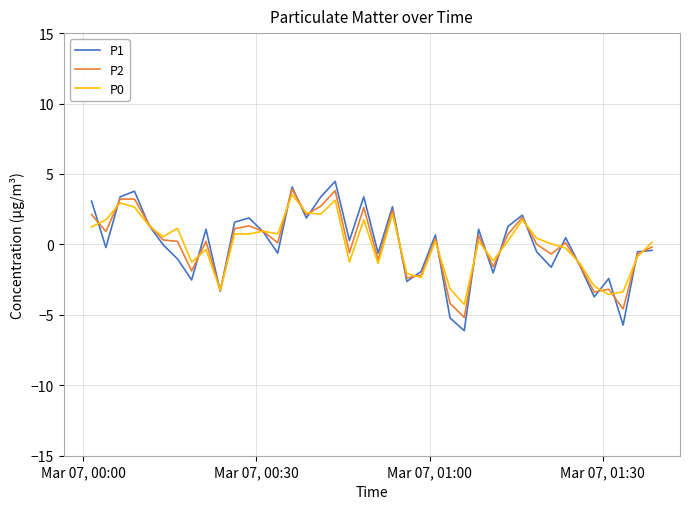

What is the minimum value for P1?

-6.1